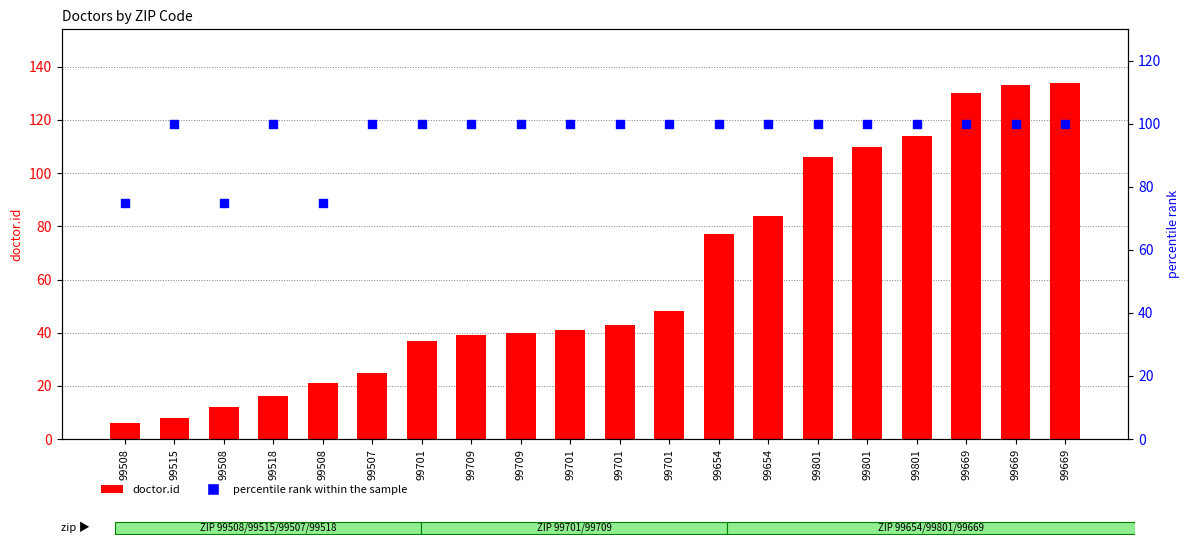

Which series has the largest total across all categories?

percentile rank within the sample